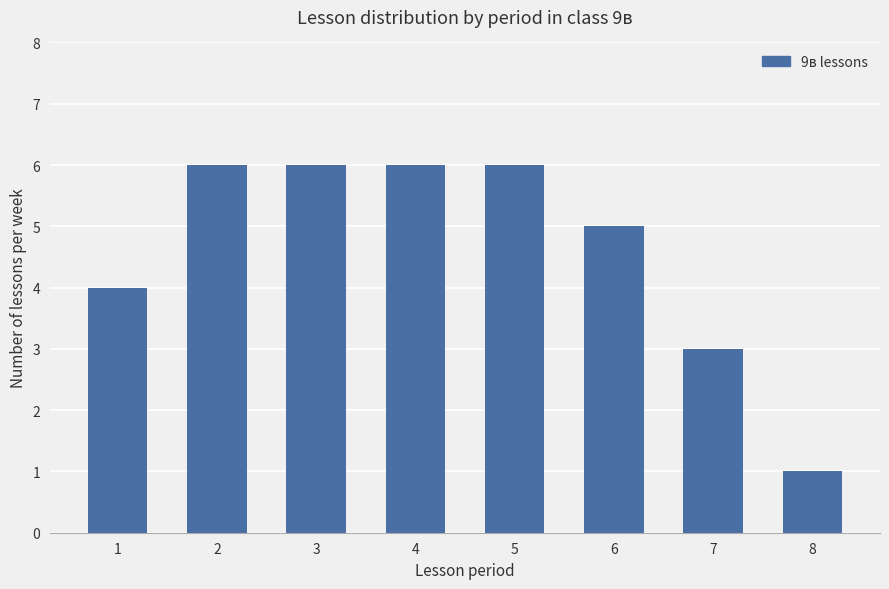

What is the value of the 8th bar from the left?

1